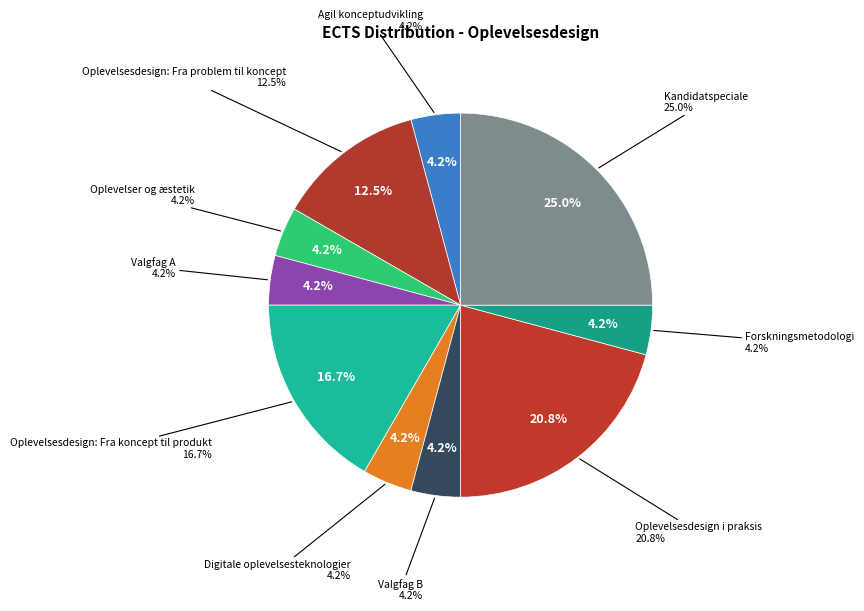

What percentage is the Oplevelser og æstetik slice, to the nearest percent?

4%